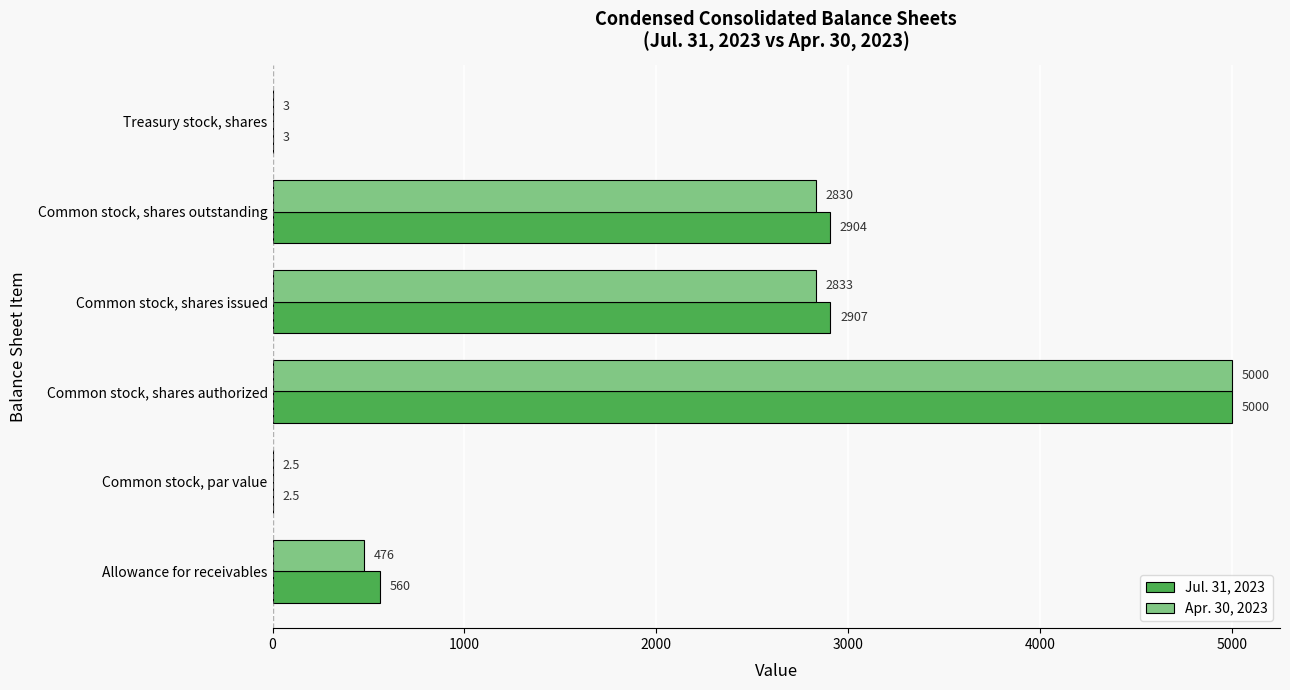

What is the highest value of the Apr. 30, 2023 series?

5000.0